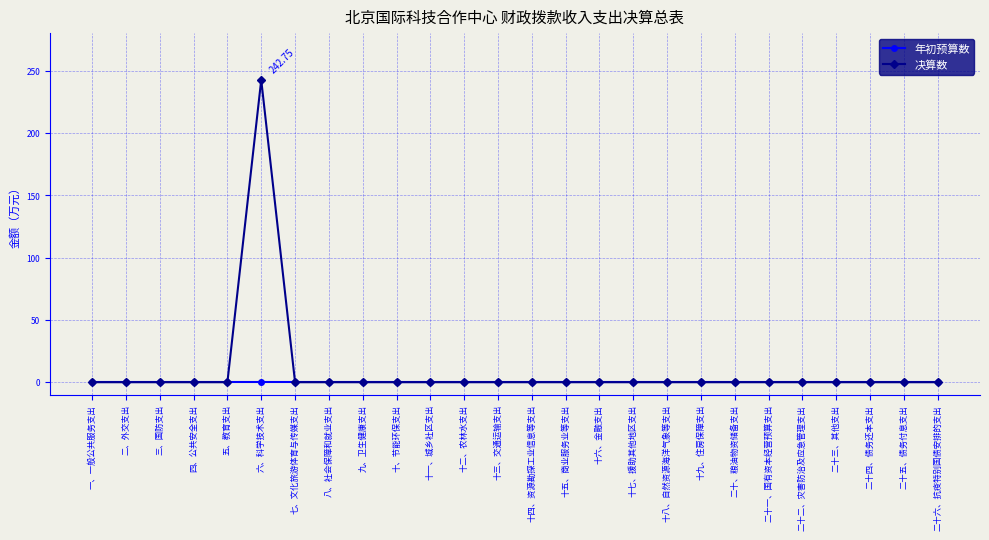

What is the label of the 24th point from the left?

二十四、债务还本支出